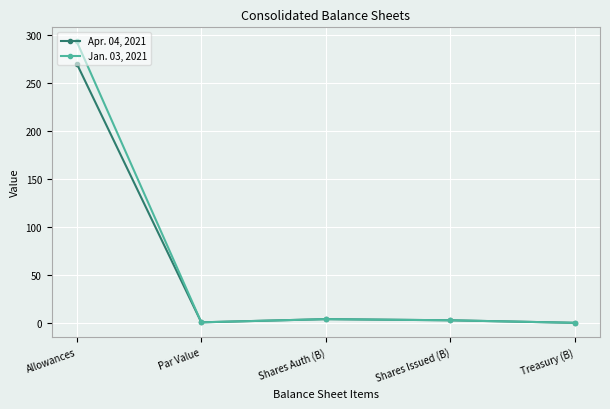

Which category has the highest value across all series?

Allowances